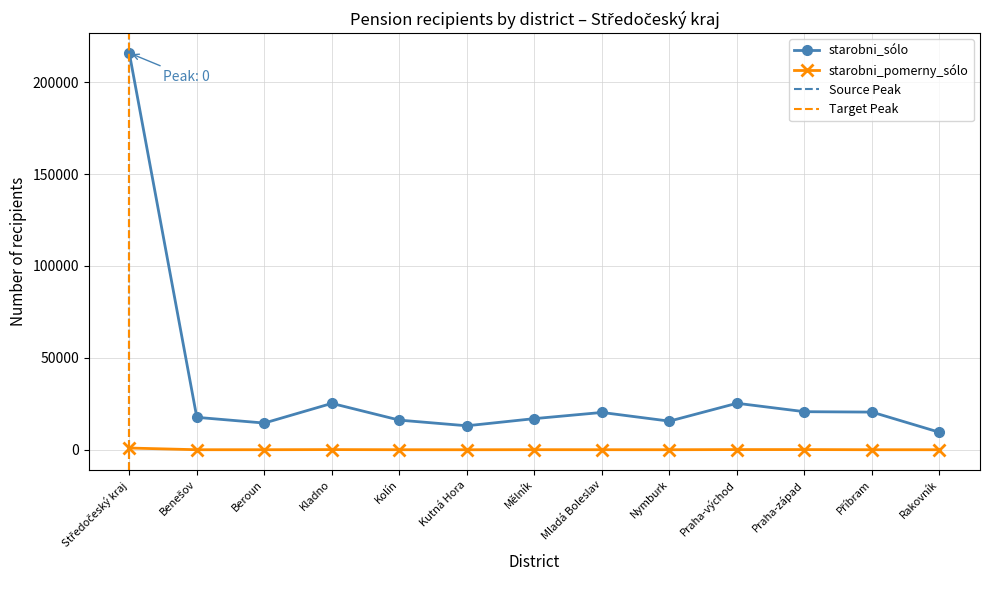

True or false: starobni_pomerny_sólo and starobni_sólo cross at least once.

False